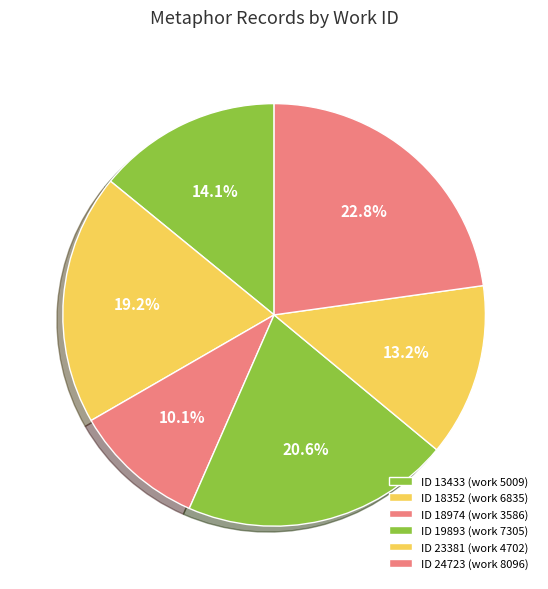

Which slice is the largest?

24723